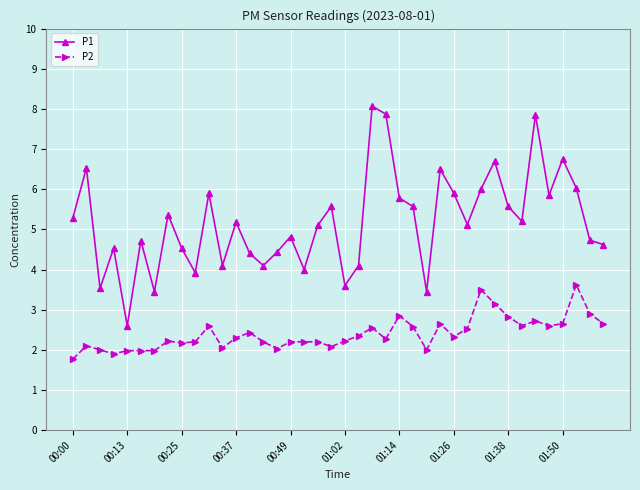

What is the highest value of the P1 series?

8.1